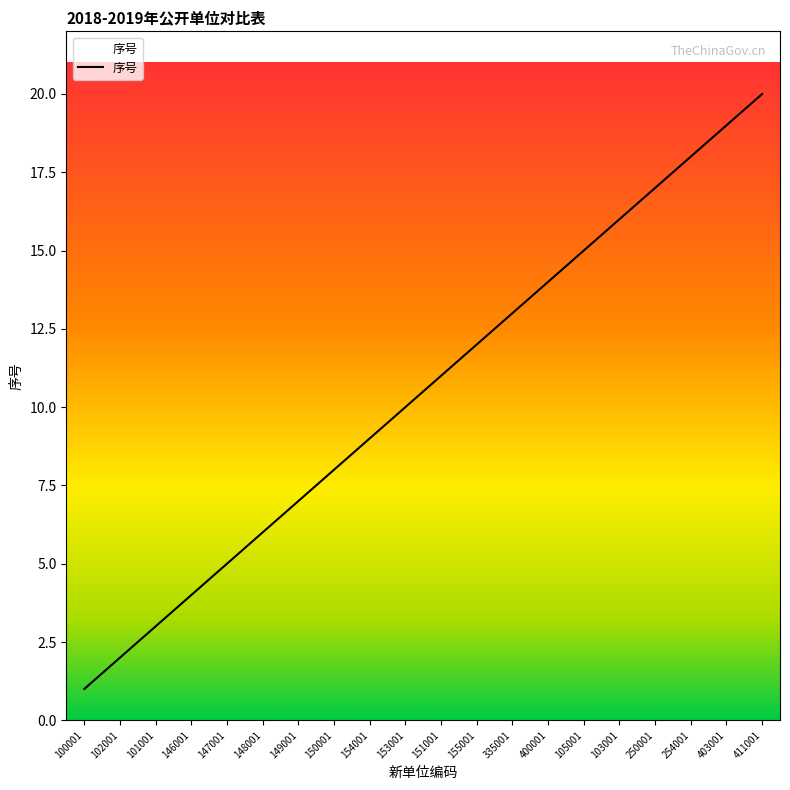

Rank the categories by value from highest to lowest.

411001, 403001, 254001, 250001, 103001, 105001, 400001, 335001, 155001, 151001, 153001, 154001, 150001, 149001, 148001, 147001, 146001, 101001, 102001, 100001